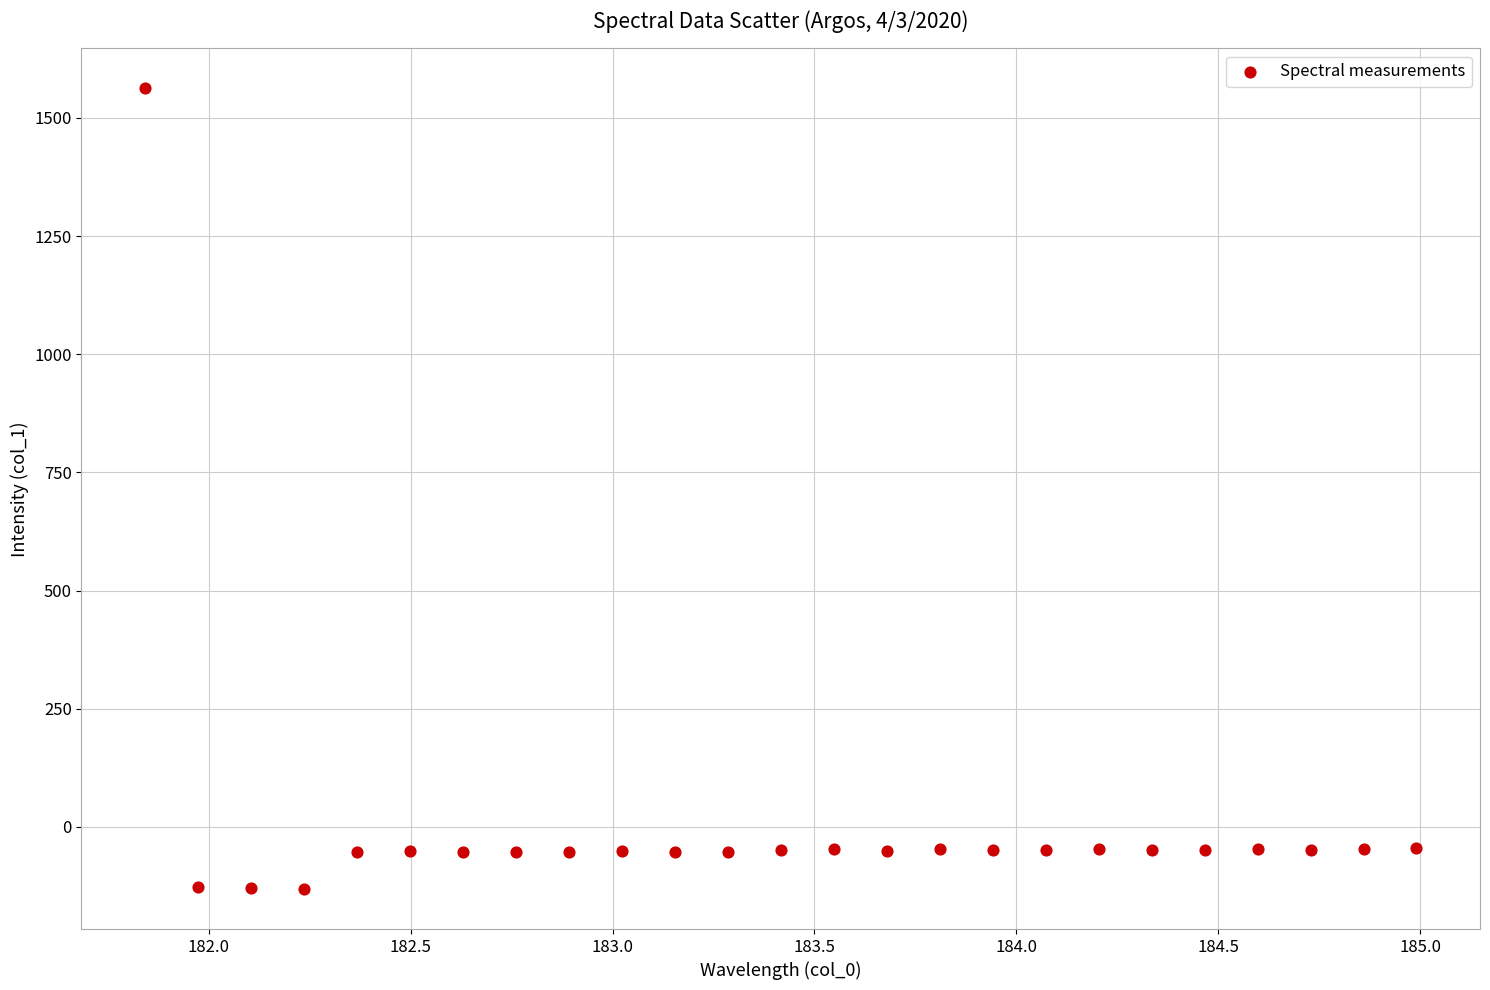

What is the range of X values (max minus min)?

3.1